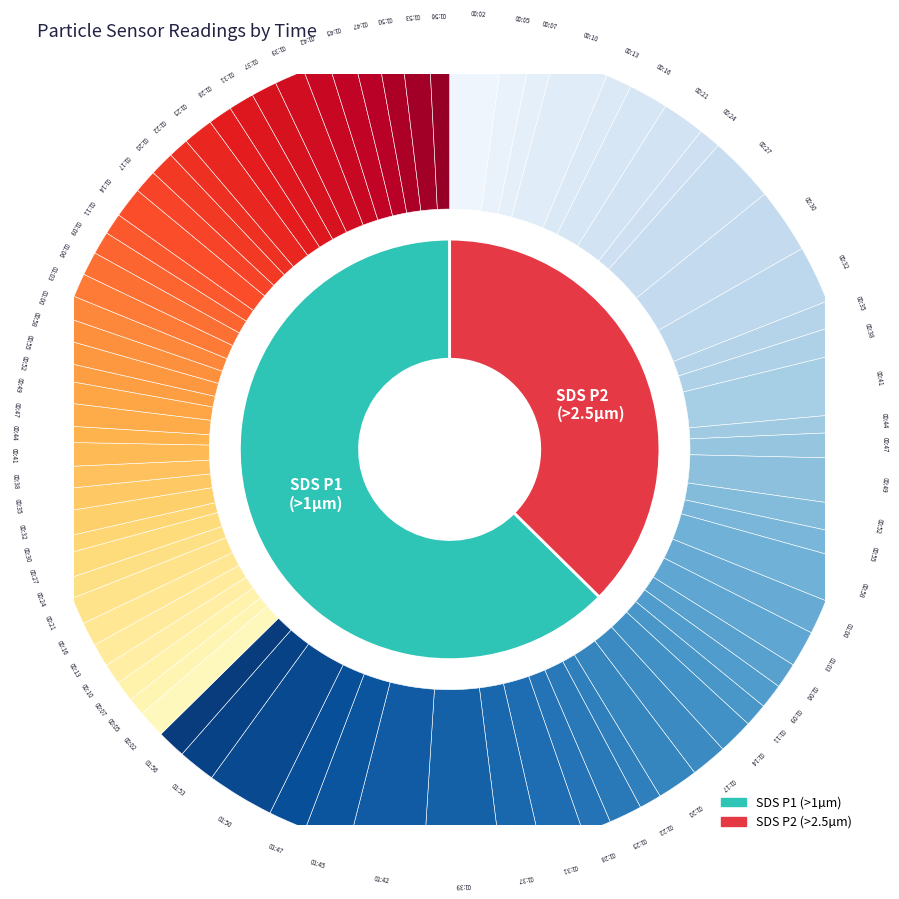

What percentage is the 01:28 slice, to the nearest percent?

2%